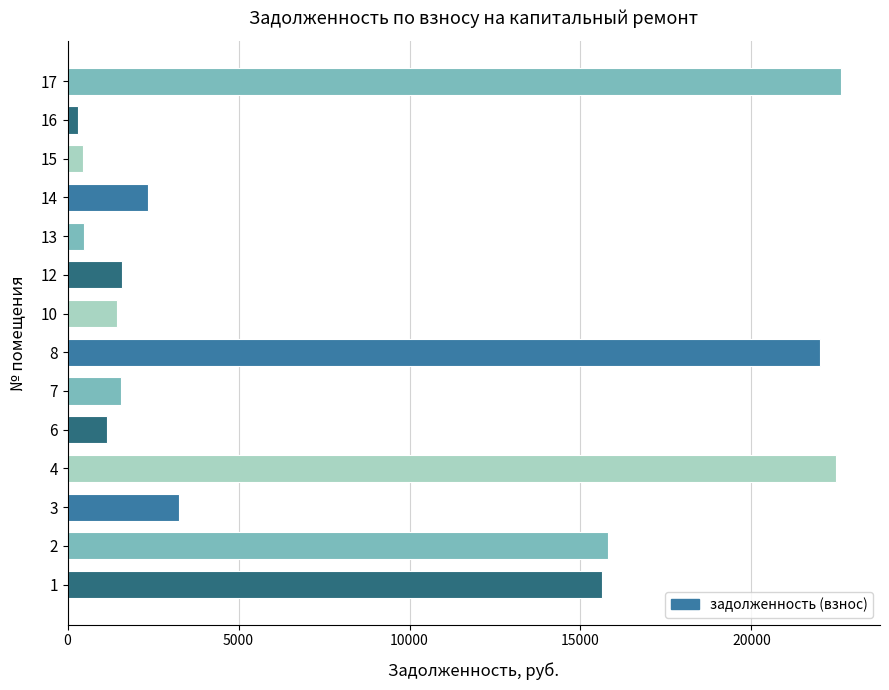

Is it true that the value at 6 is 1154.1?

True